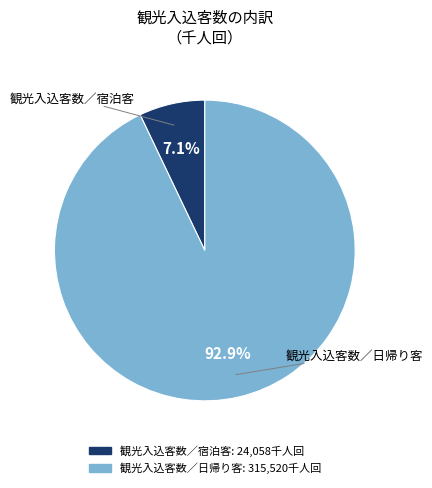

To the nearest percent, what is the difference between the 観光入込客数／宿泊客 and 観光入込客数／日帰り客 slice percentages?

86%